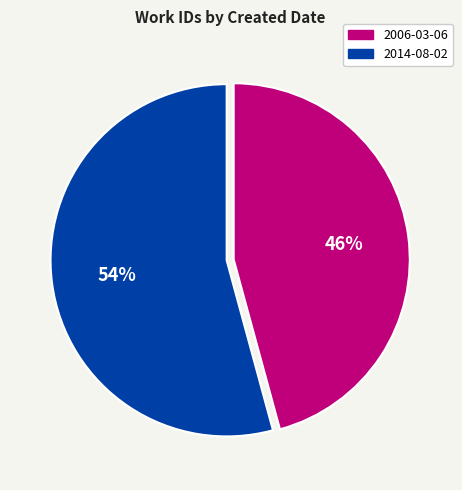

Between 2014-08-02 and 2006-03-06, which is larger?

2014-08-02